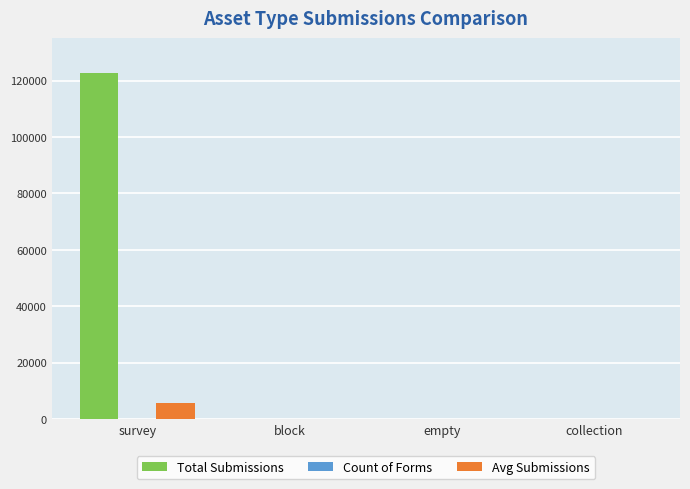

How many data points in Avg Submissions are above 0?

1